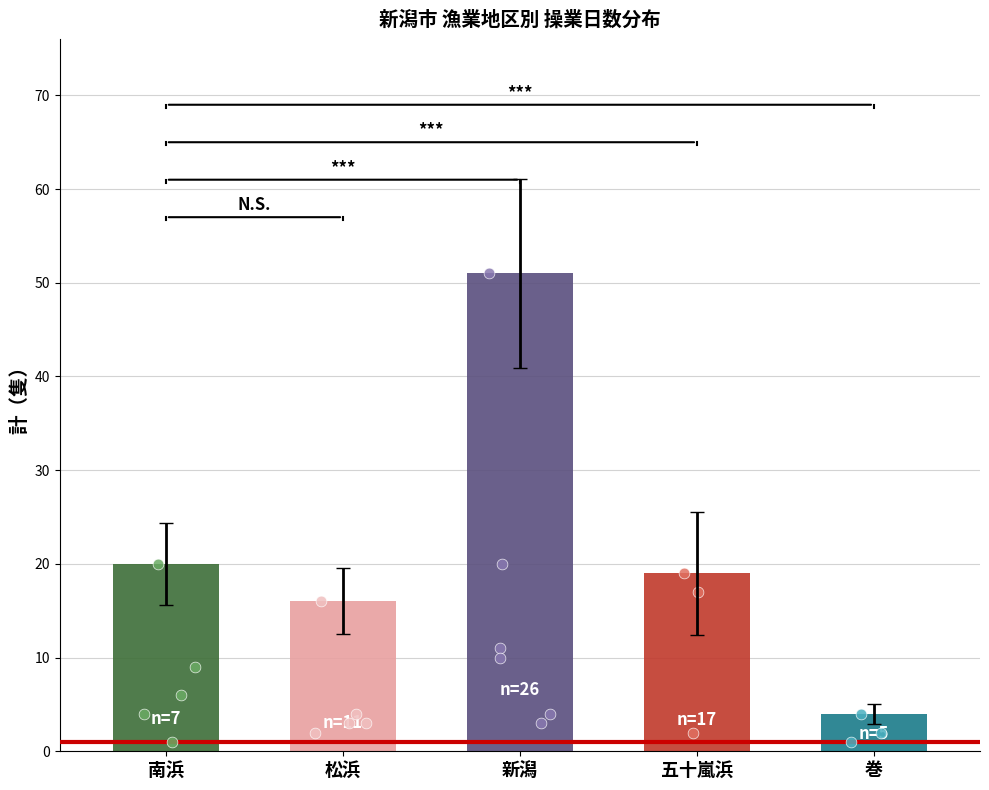

Which series has the largest total across all categories?

新潟